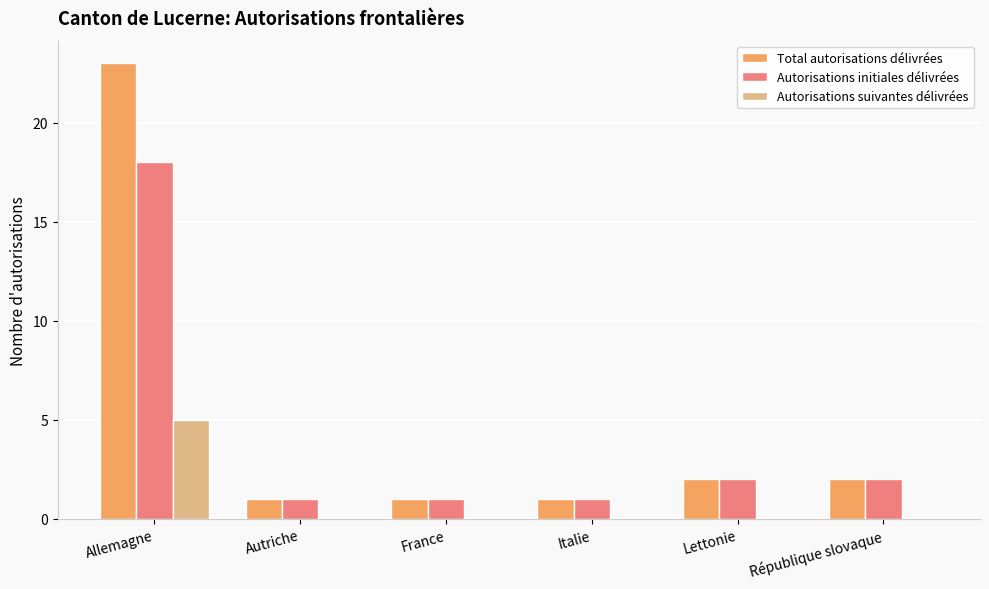

At which label does Autorisations suivantes délivrées reach its peak?

Allemagne